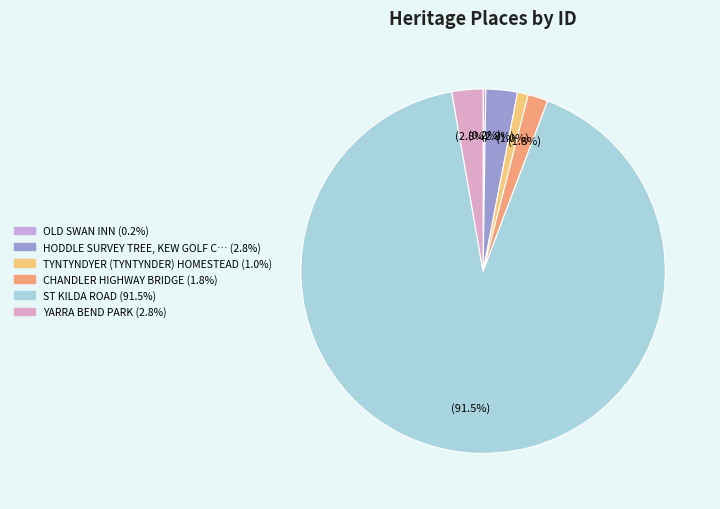

Which slice is the largest?

ST KILDA ROAD (91.5%)